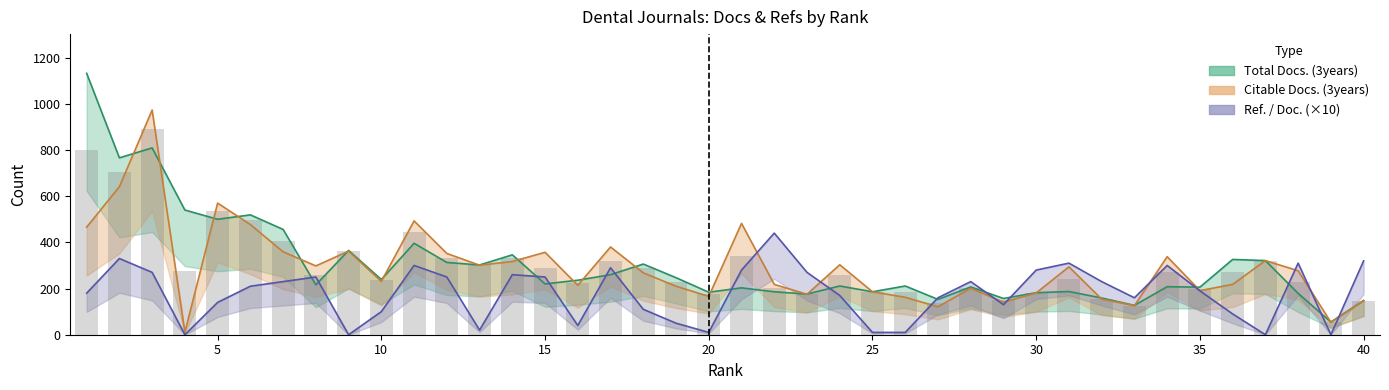

What is the difference between the highest and lowest values at 35?

16